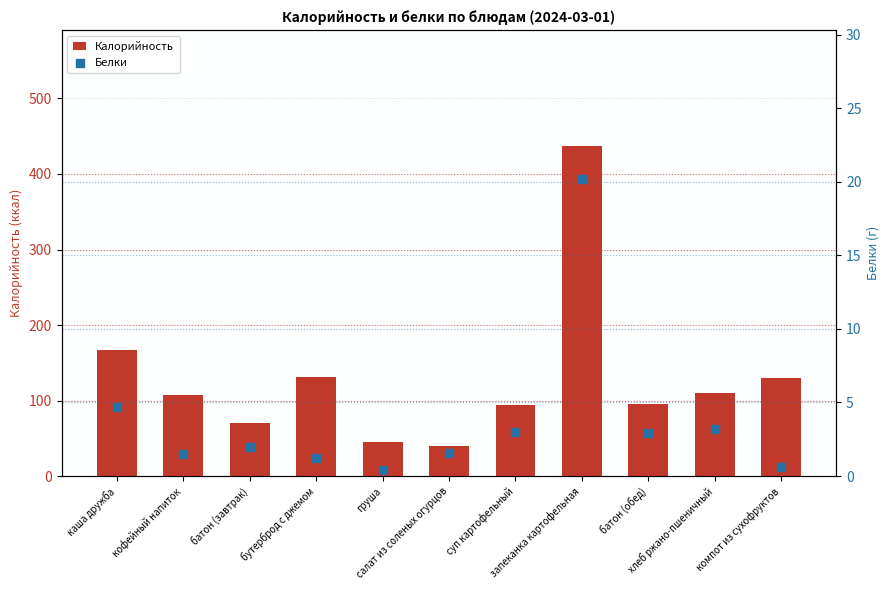

Which series has the largest total across all categories?

Калорийность